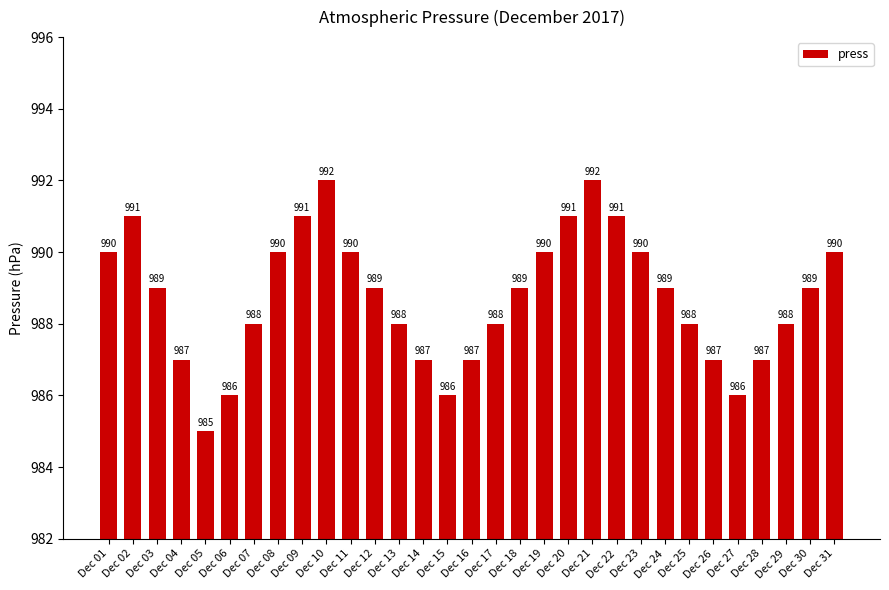

How many series are shown in this chart?

1